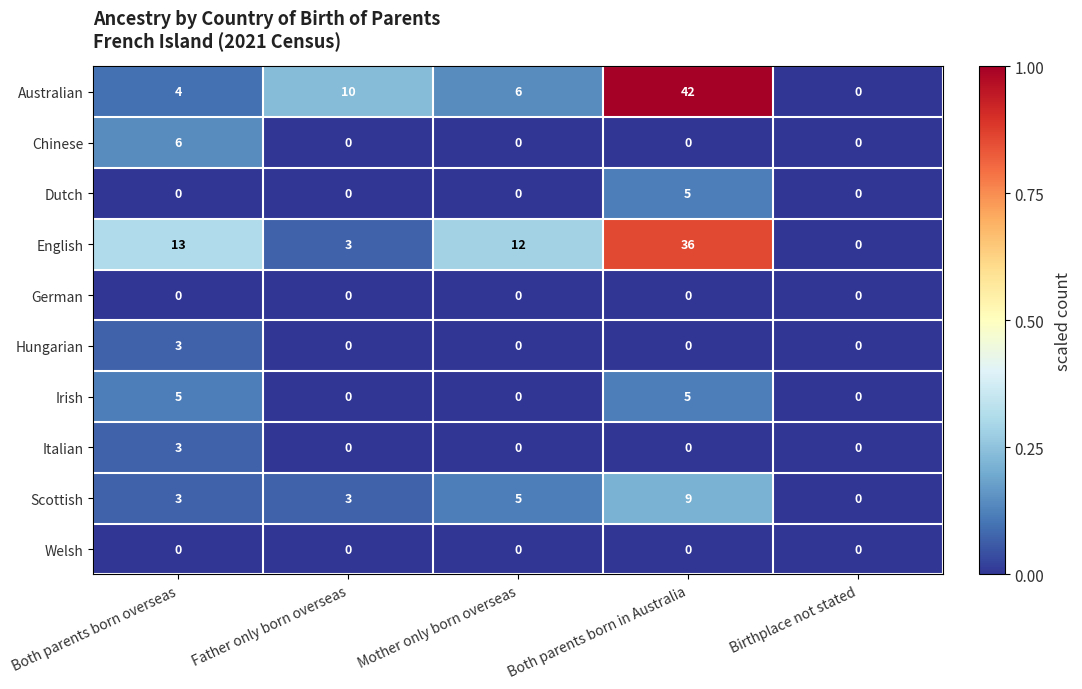

The English series shows -18 at Birthplace not stated. True or false?

False